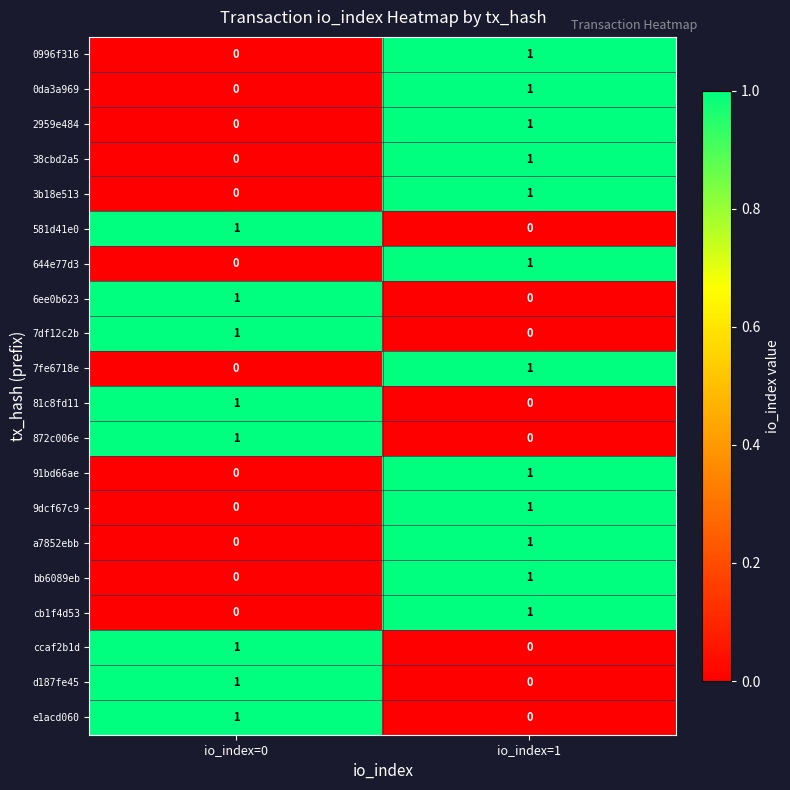

At how many categories does at least one series exceed 0?

2